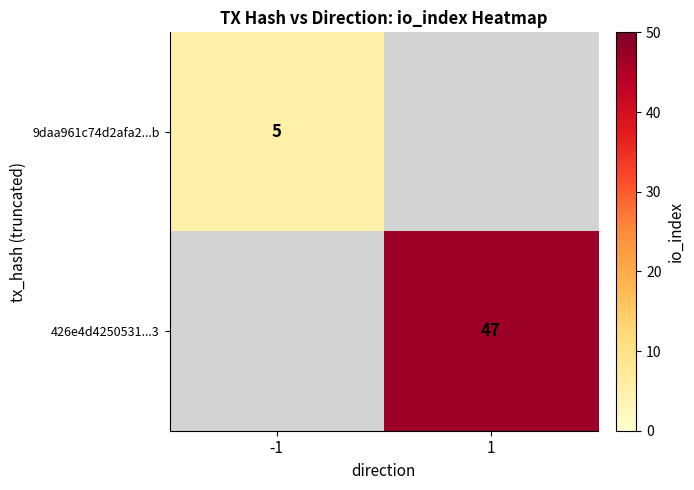

What is the greatest value displayed?

47